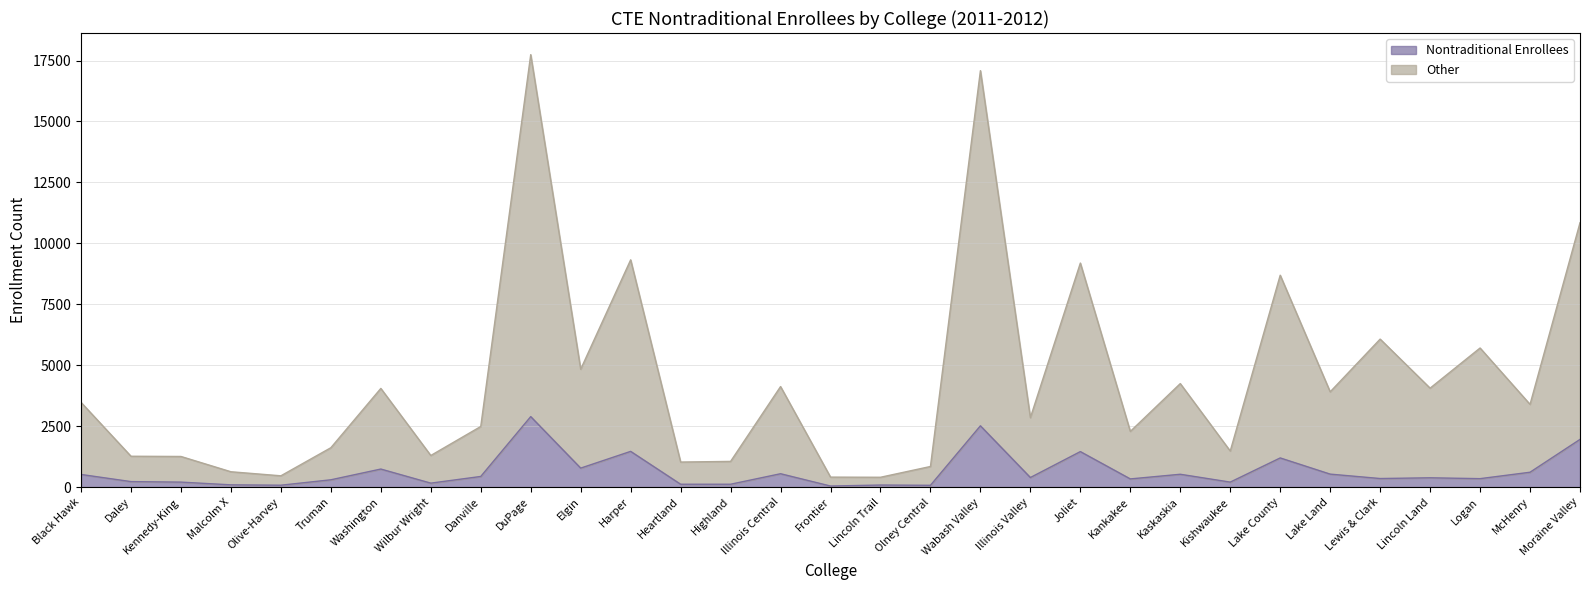

How many values in the Nontraditional Enrollees series exceed 381?

15